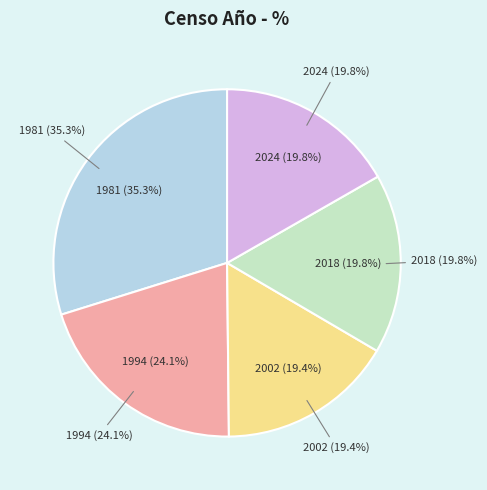

Is there any slice that represents more than half of the pie?

No